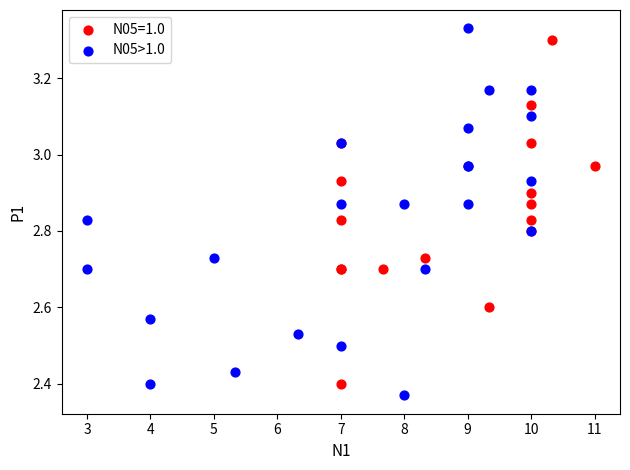

Which series has the widest spread of Y values?

N05>1.0